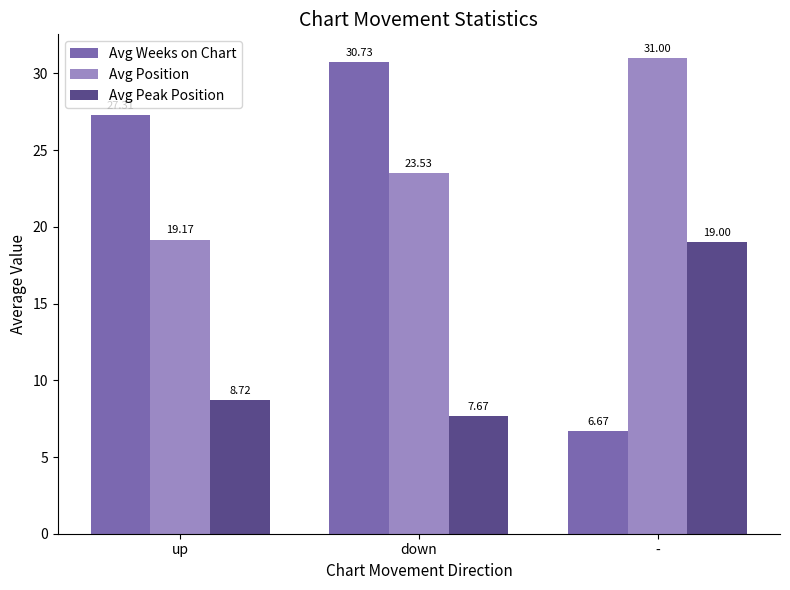

Which series has the widest spread of values?

Avg Weeks on Chart